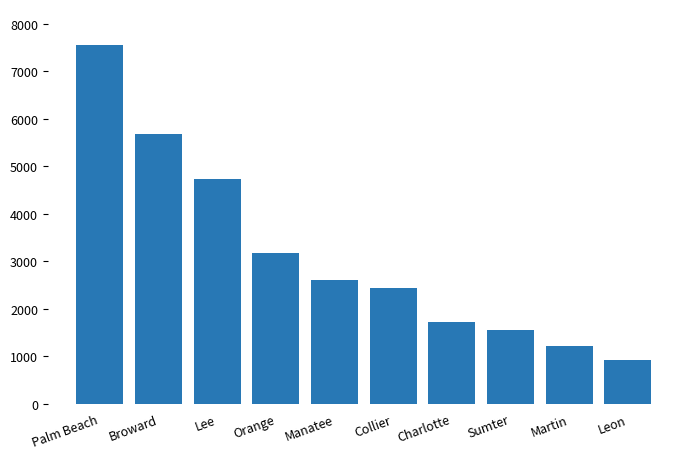

How many values are below 2595?

5